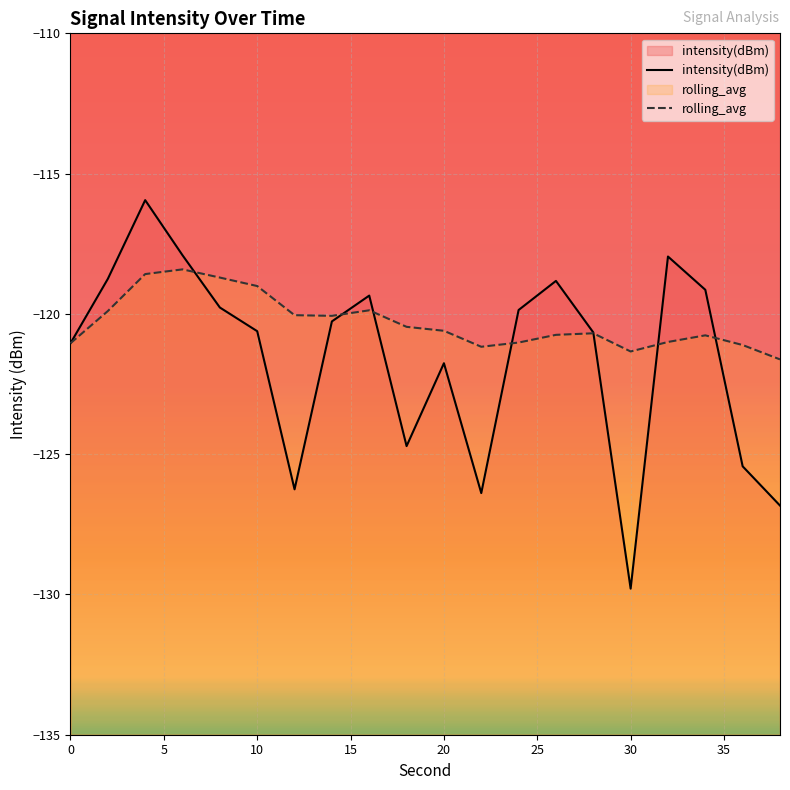

How many lines are shown in the chart?

2